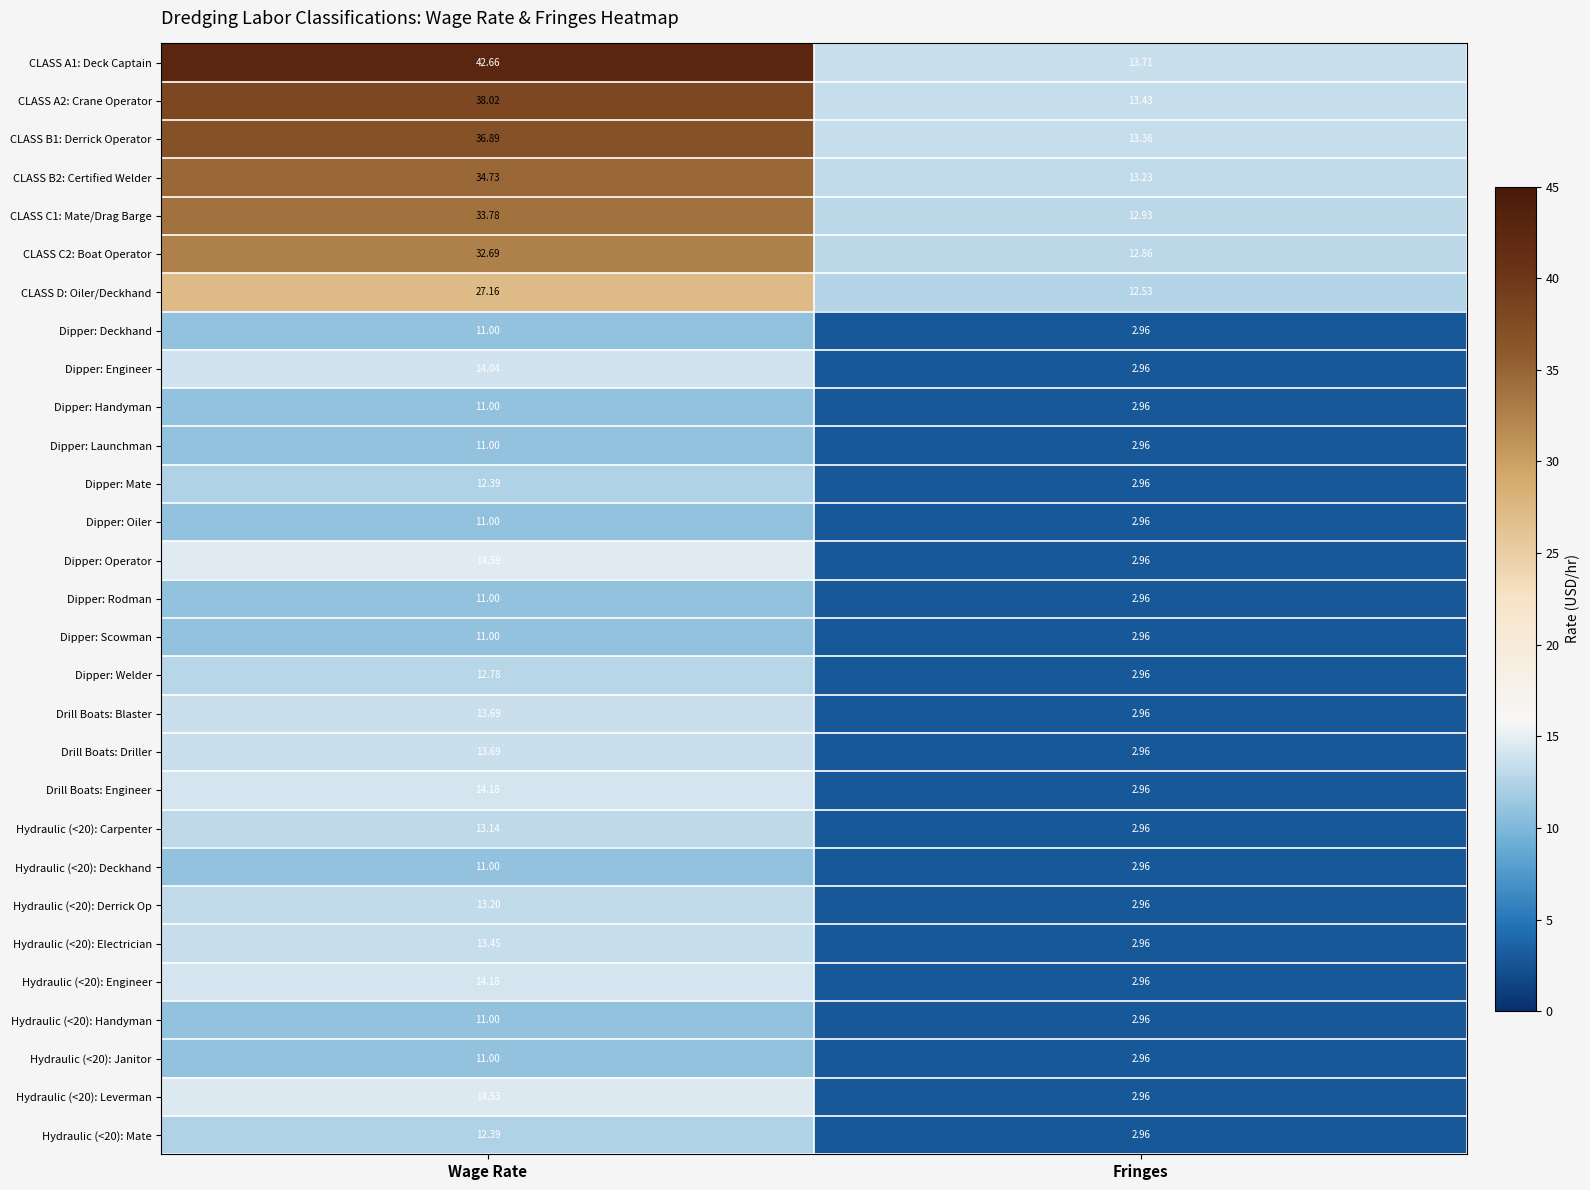

Which category has the highest value in the CLASS B1: Derrick Operator series?

Wage Rate